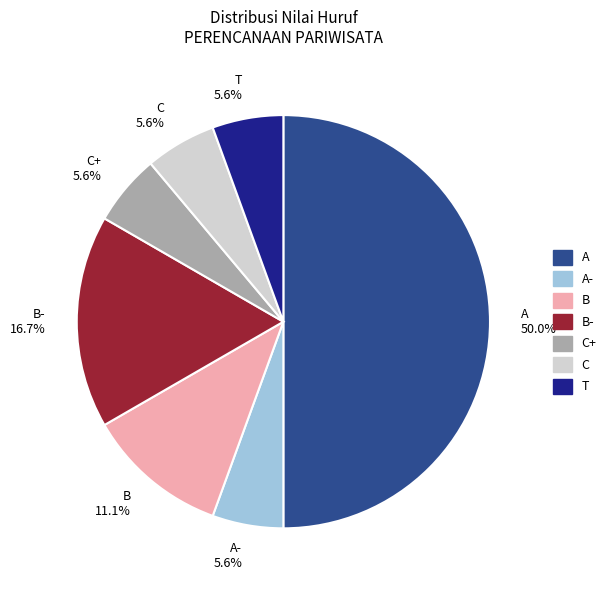

How many slices are in this pie chart?

7